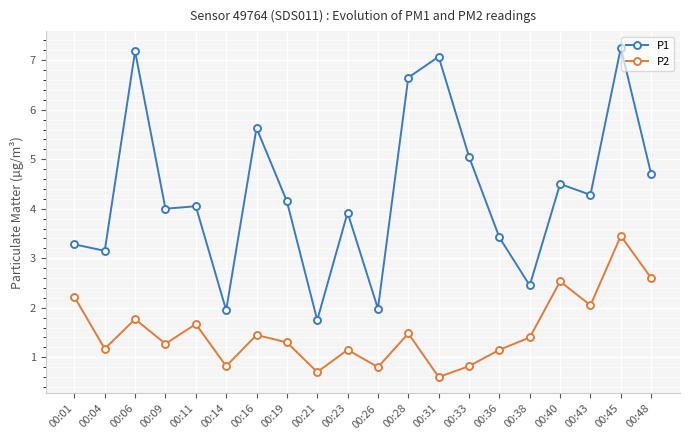

True or false: P2 has more than 0 points higher than both neighbors.

True